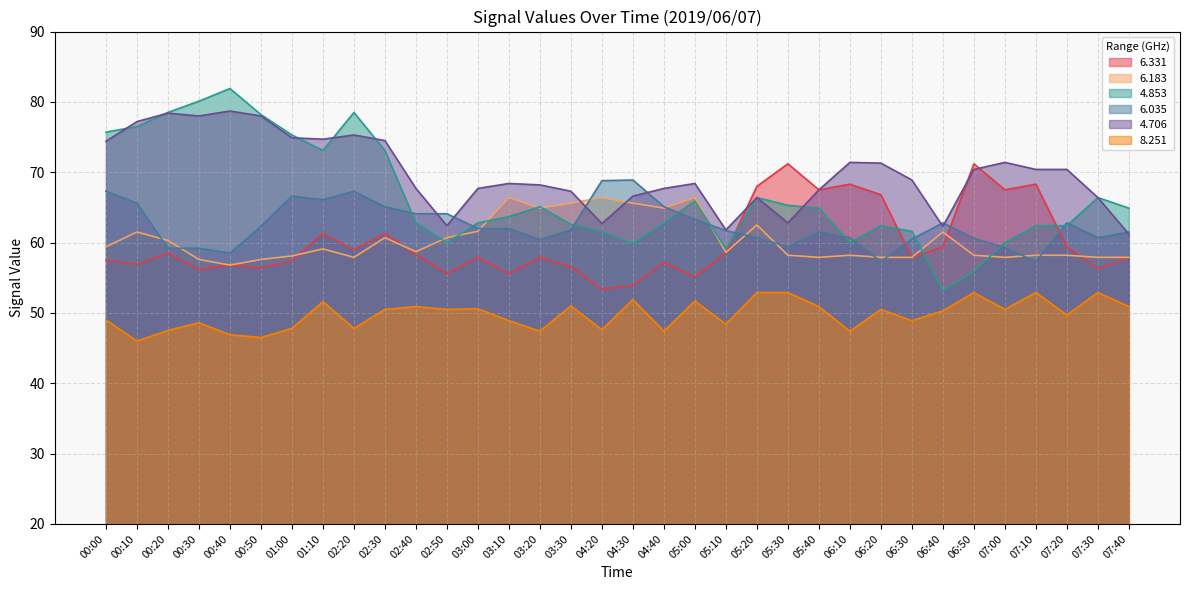

What position from the right is 07:40?

1